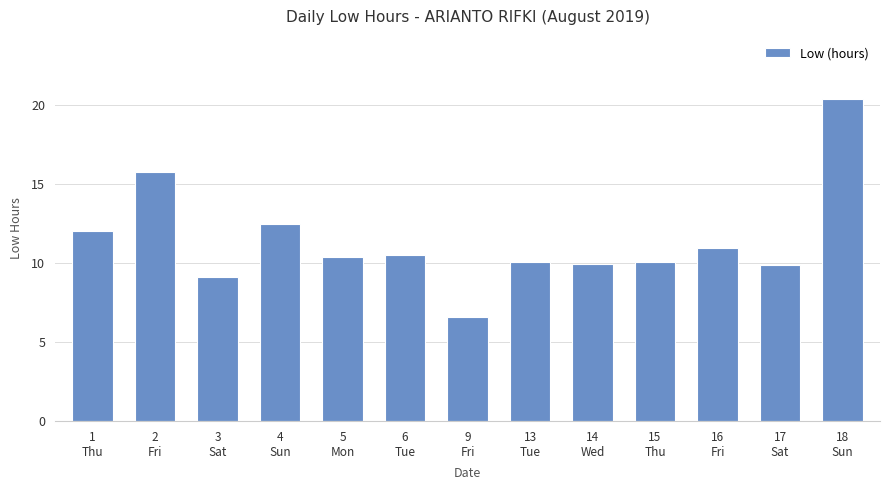

What is the maximum value shown in the chart?

20.4